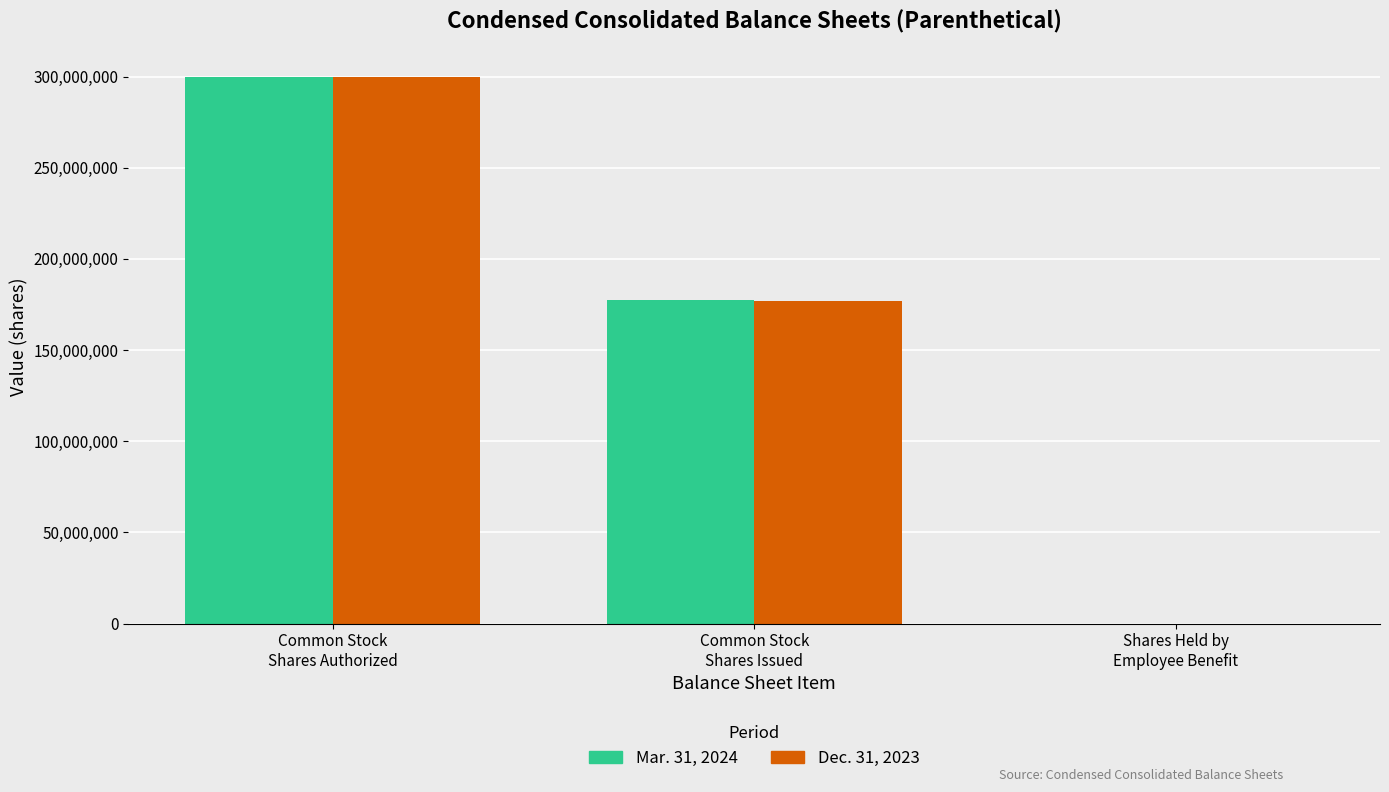

The Mar. 31, 2024 series shows 158313262 at Common Stock
Shares Authorized. True or false?

False